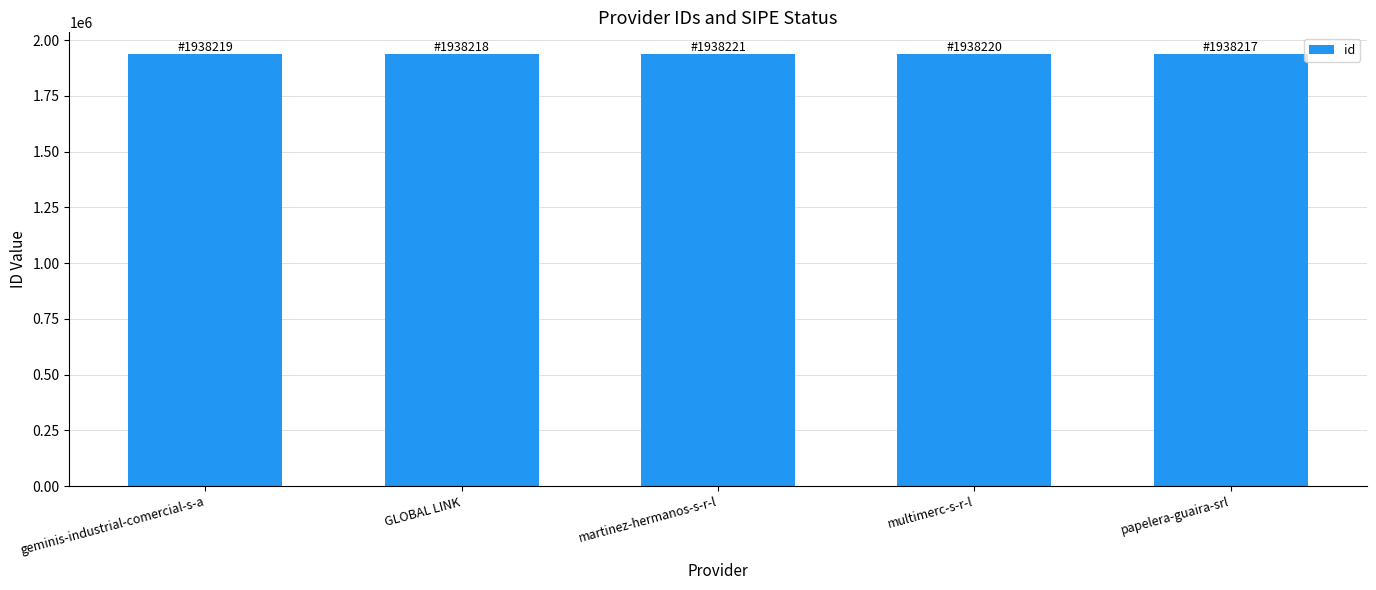

What is the minimum value shown in the chart?

1938217